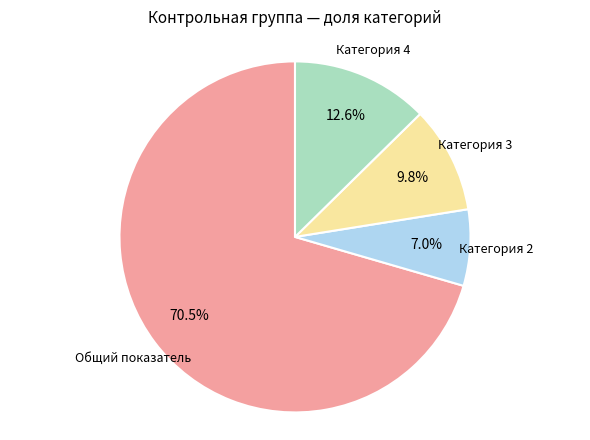

Is there any slice that represents more than half of the pie?

Yes